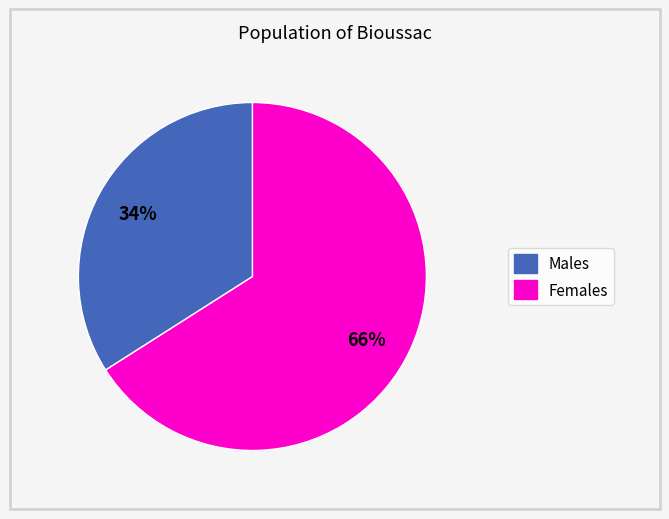

Does any single category account for the majority?

Yes